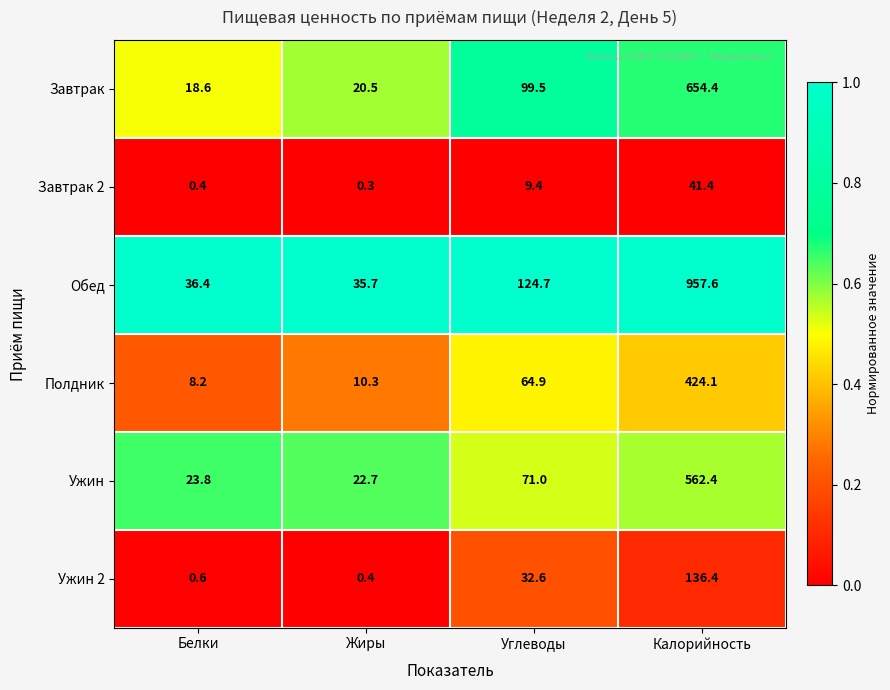

What is the sum of the Завтрак 2 values at Жиры and Белки?

0.7